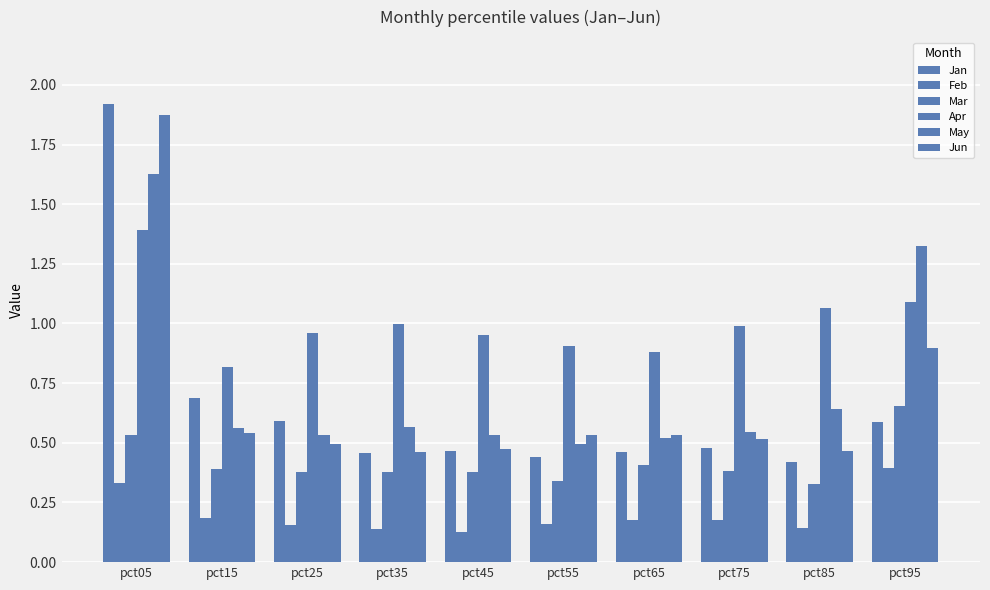

Between pct95 and pct35, which is larger?

pct95